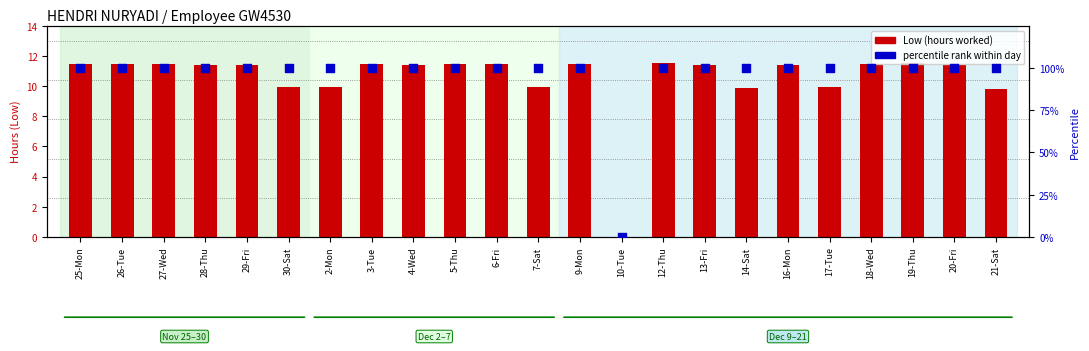

At which category is the sum across all series the highest?

12-Thu